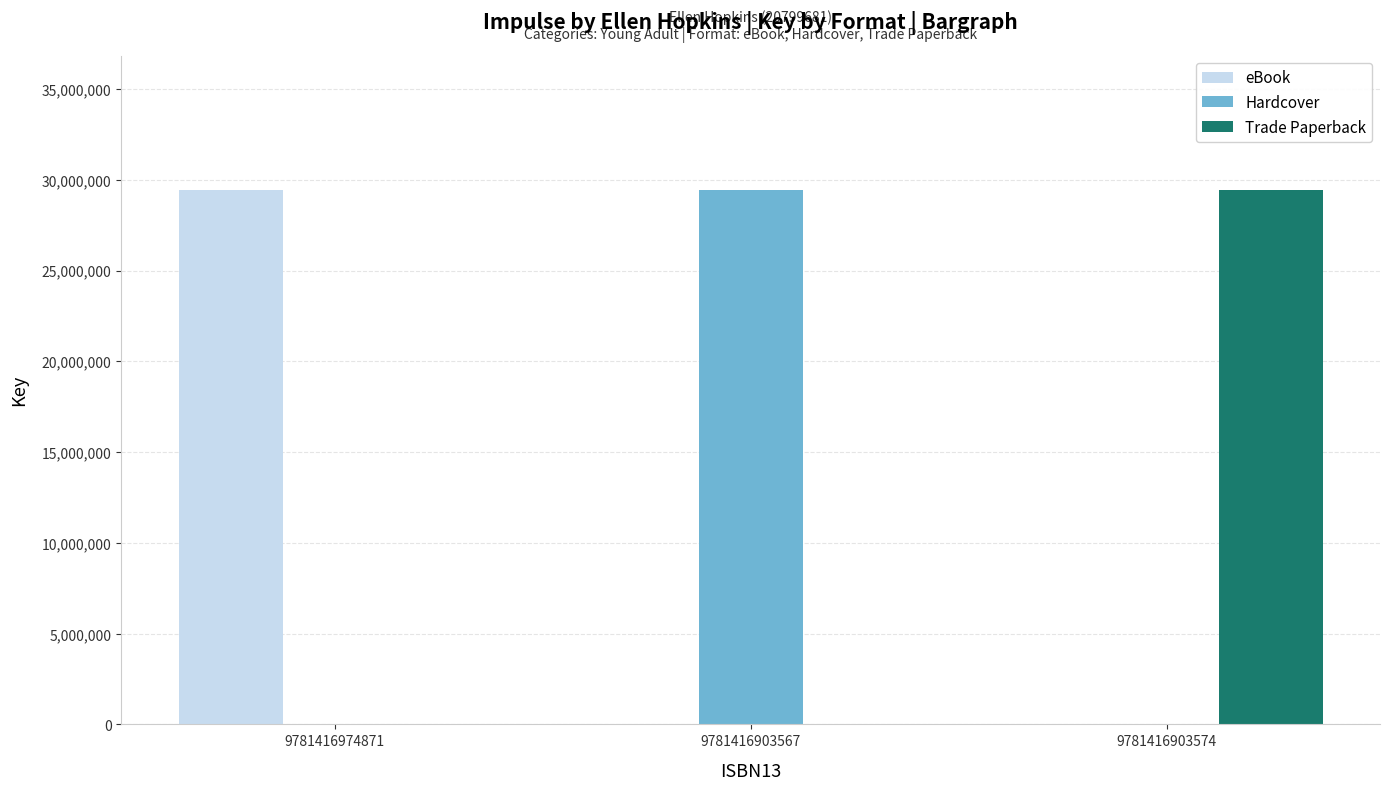

How many categories are shown in the chart?

3